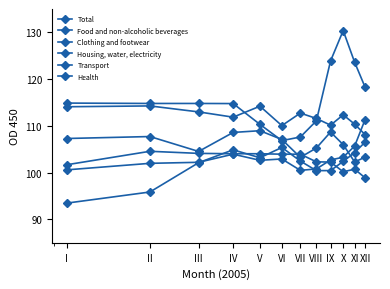

What is the minimum value shown in the chart?

93.5